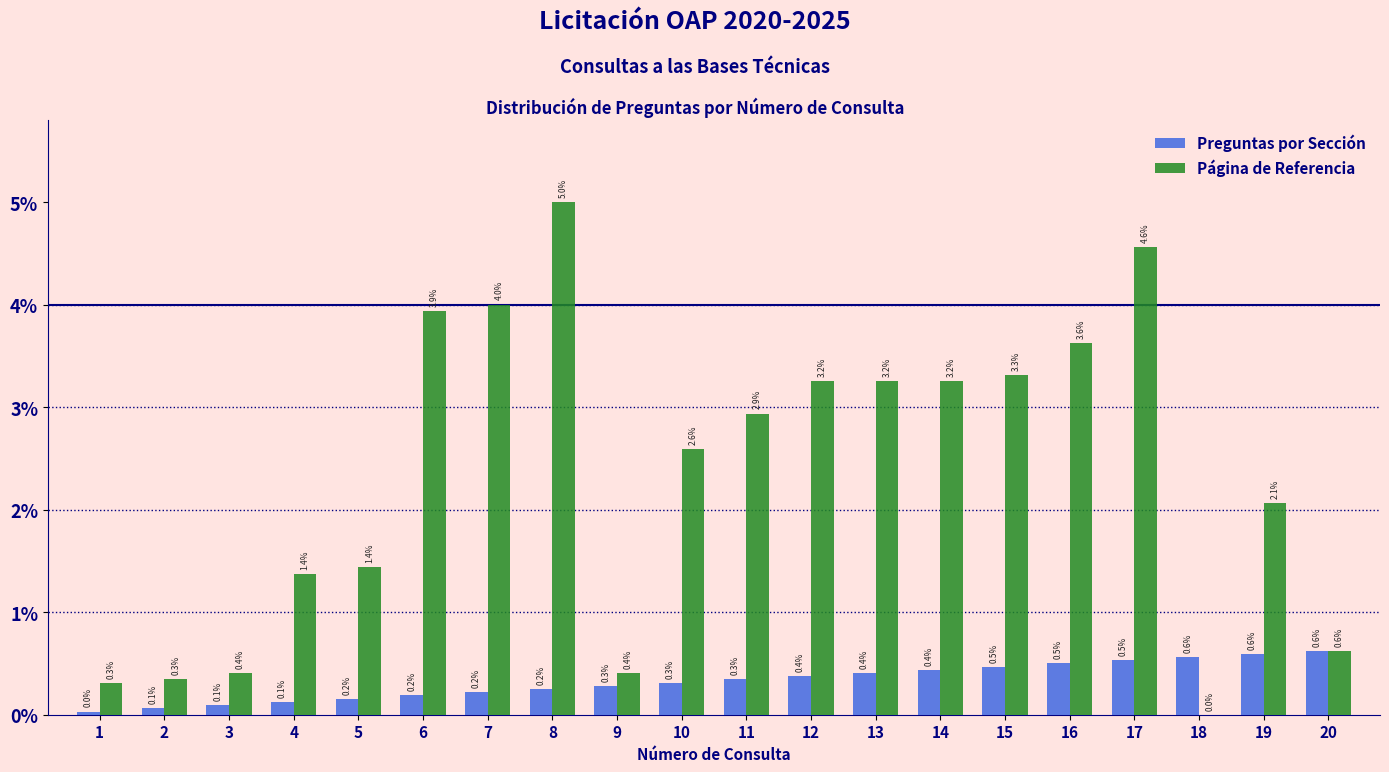

At which category does the chart reach its peak across all series?

8